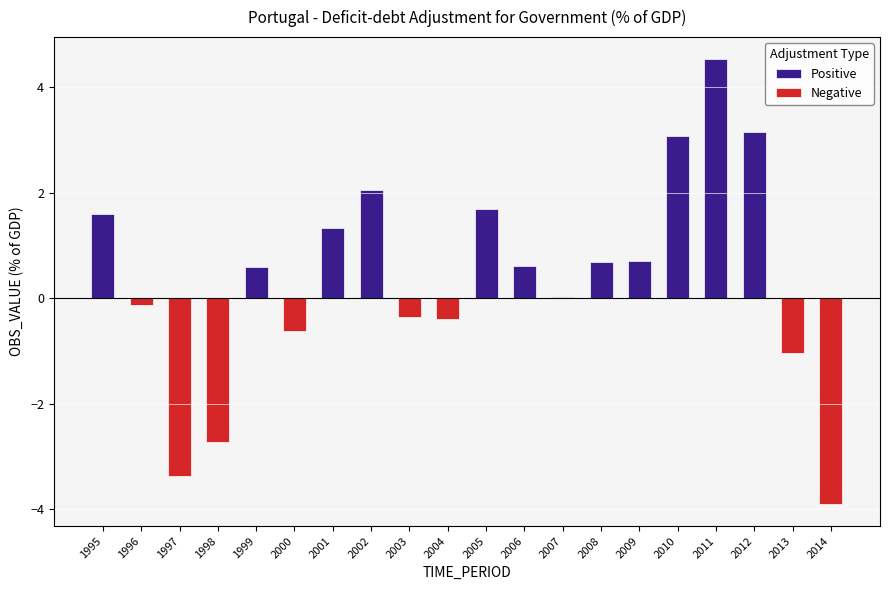

What is the greatest value displayed?

4.5